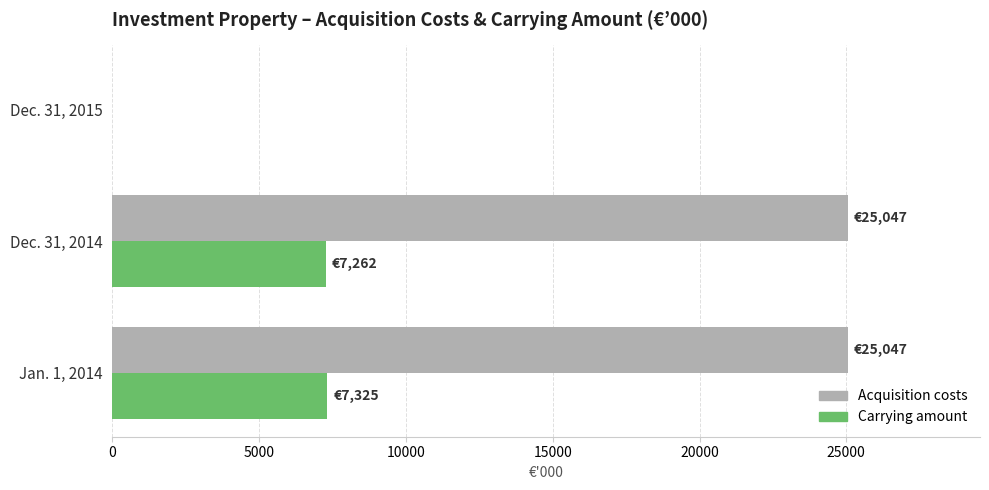

What is the sum of all Carrying amount values?

14587